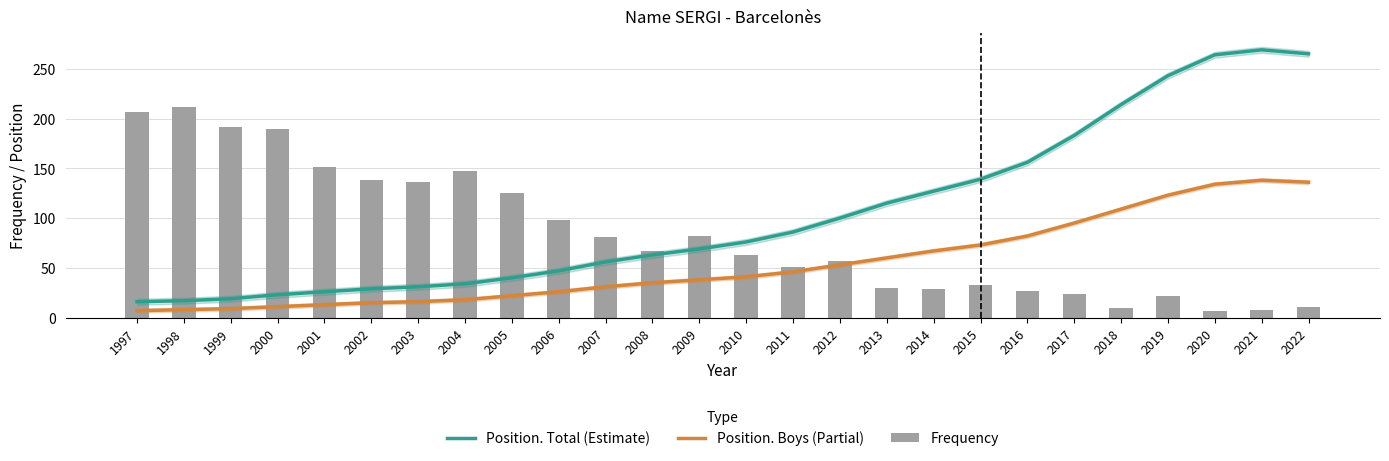

List the series in order of their overall mean, highest first.

Position. Total (Estimate), Frequency, Position. Boys (Partial)